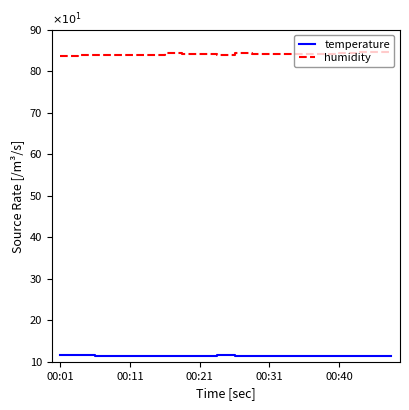

At how many categories does at least one series exceed 64?

20